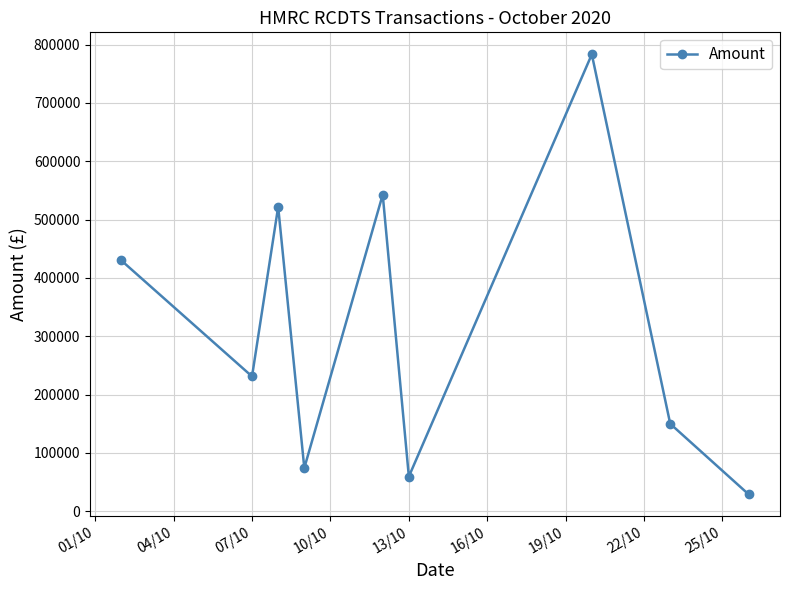

What is the value of the 3rd point from the left?

521861.0